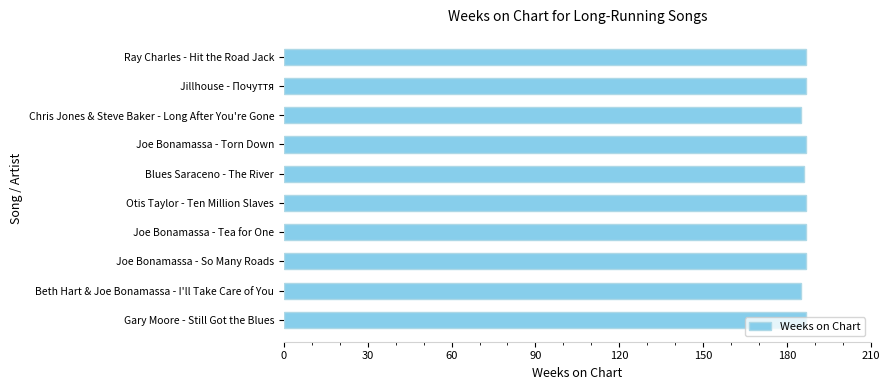

The value at Beth Hart & Joe Bonamassa - I'll Take Care of You is 185. True or false?

True